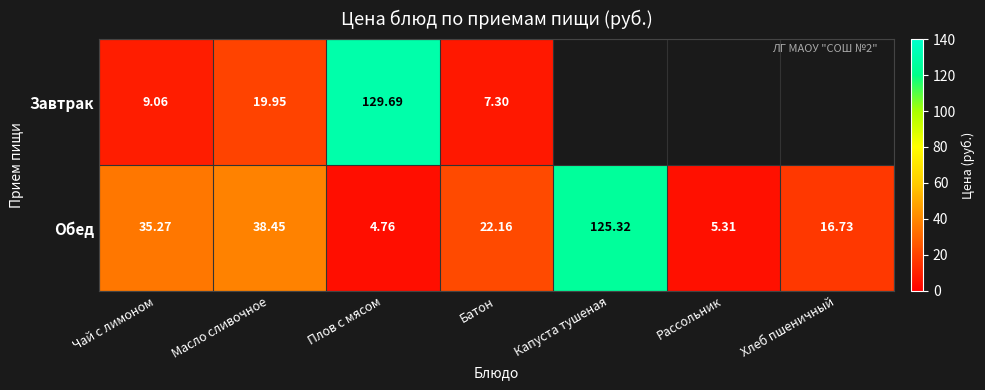

The value of Обед at Капуста тушеная is 125.3. True or false?

True